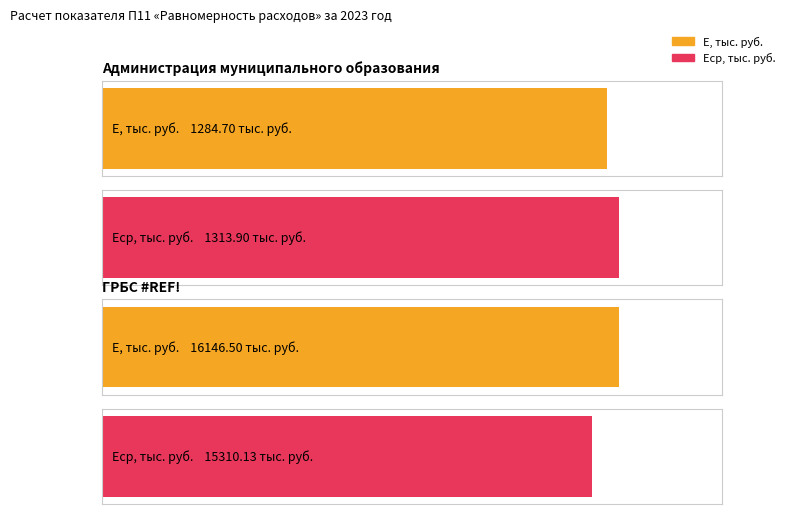

Rank the series by their average value, from highest to lowest.

E, тыс. руб., Eср, тыс. руб.